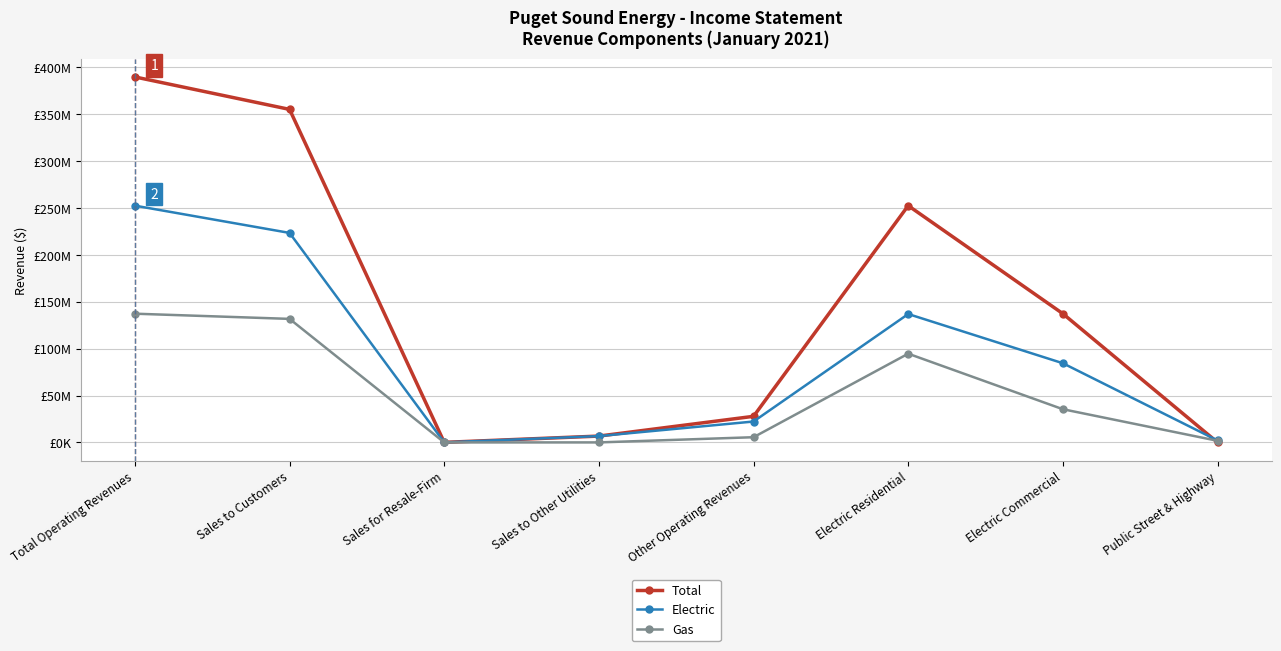

Reading right to left, extract all data points from this chart.

Total: Public Street & Highway=0.0	Electric Commercial=137287284.5	Electric Residential=252519911.9	Other Operating Revenues=27823312.0	Sales to Other Utilities=6750841.1	Sales for Resale-Firm=43779.4	Sales to Customers=355189263.9	Total Operating Revenues=389807196.4
Electric: Public Street & Highway=2071980.7	Electric Commercial=84440487.9	Electric Residential=136928078.6	Other Operating Revenues=22284744.2	Sales to Other Utilities=6750841.1	Sales for Resale-Firm=43779.4	Sales to Customers=223440547.1	Total Operating Revenues=252519911.9
Gas: Public Street & Highway=1719863.5	Electric Commercial=35397471.6	Electric Residential=94631381.7	Other Operating Revenues=5538567.8	Sales to Other Utilities=0.0	Sales for Resale-Firm=0.0	Sales to Customers=131748716.7	Total Operating Revenues=137287284.5